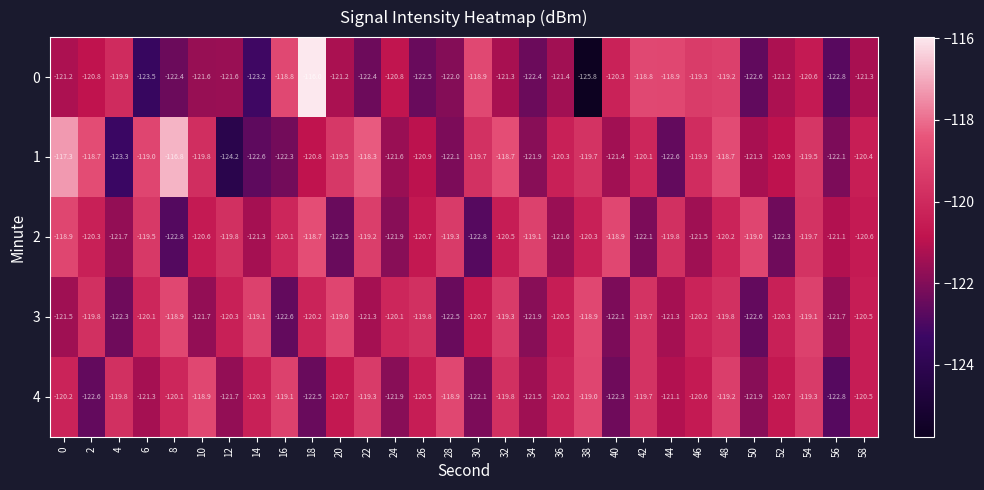

The 1 series shows -124.2 at 12. True or false?

True